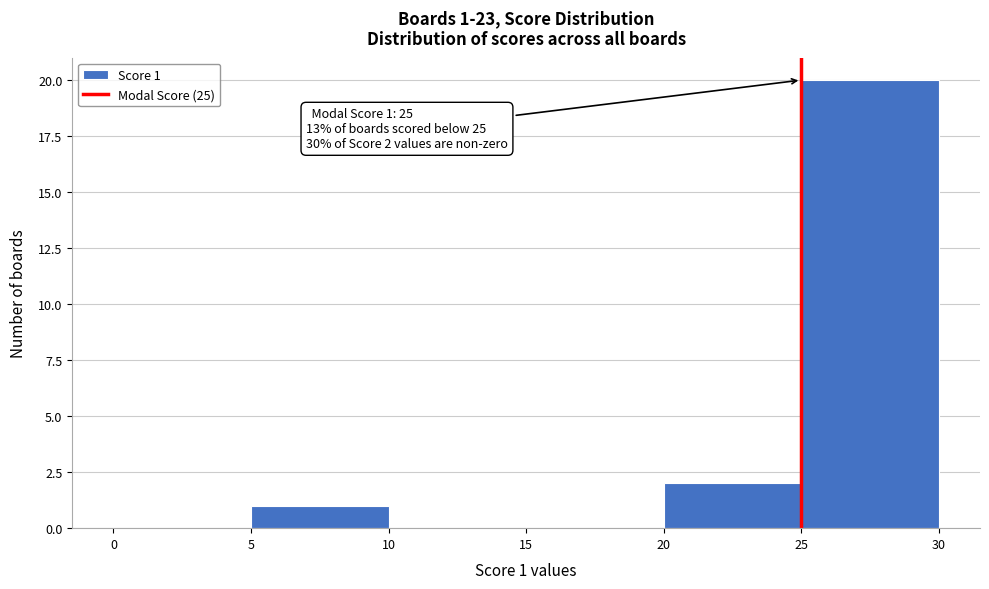

Which range on the x-axis has the tallest bar?

25 to 30